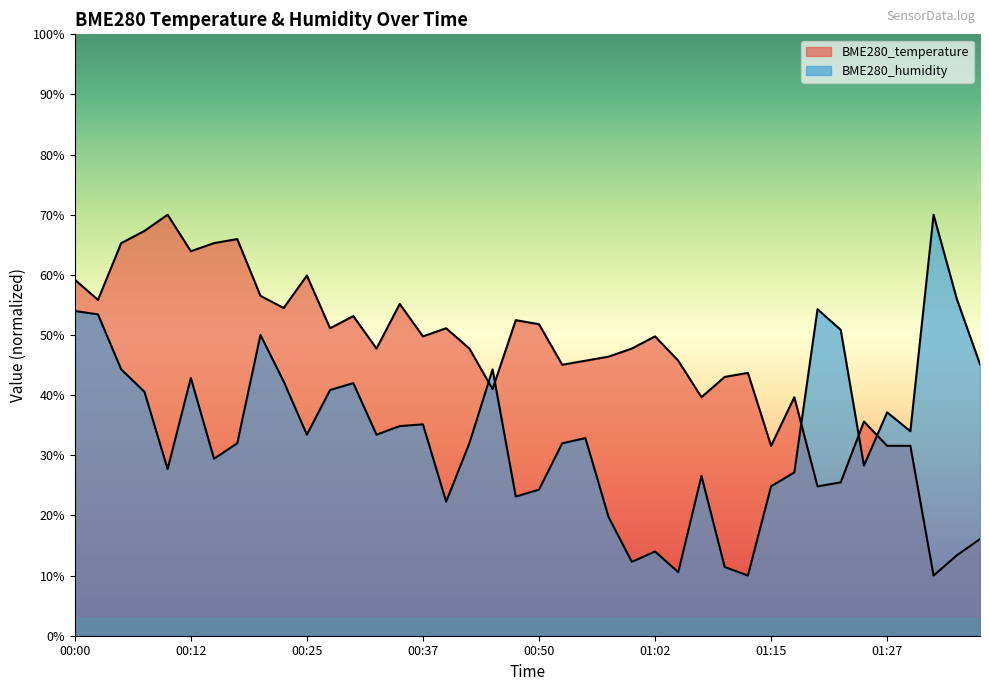

At which category does the chart reach its peak across all series?

00:10